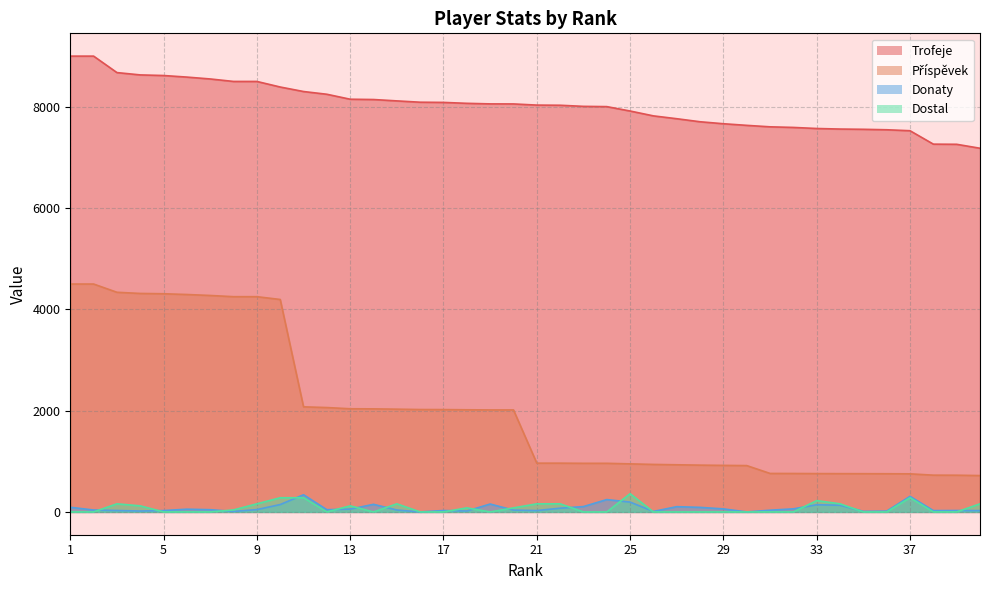

At which category does Donaty reach its first local valley?

4